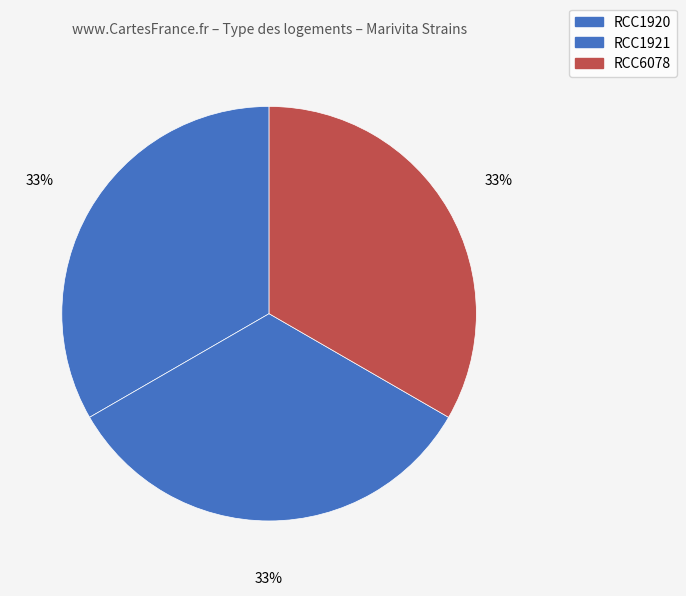

Combined, do RCC1920 and RCC6078 account for over 50%?

Yes